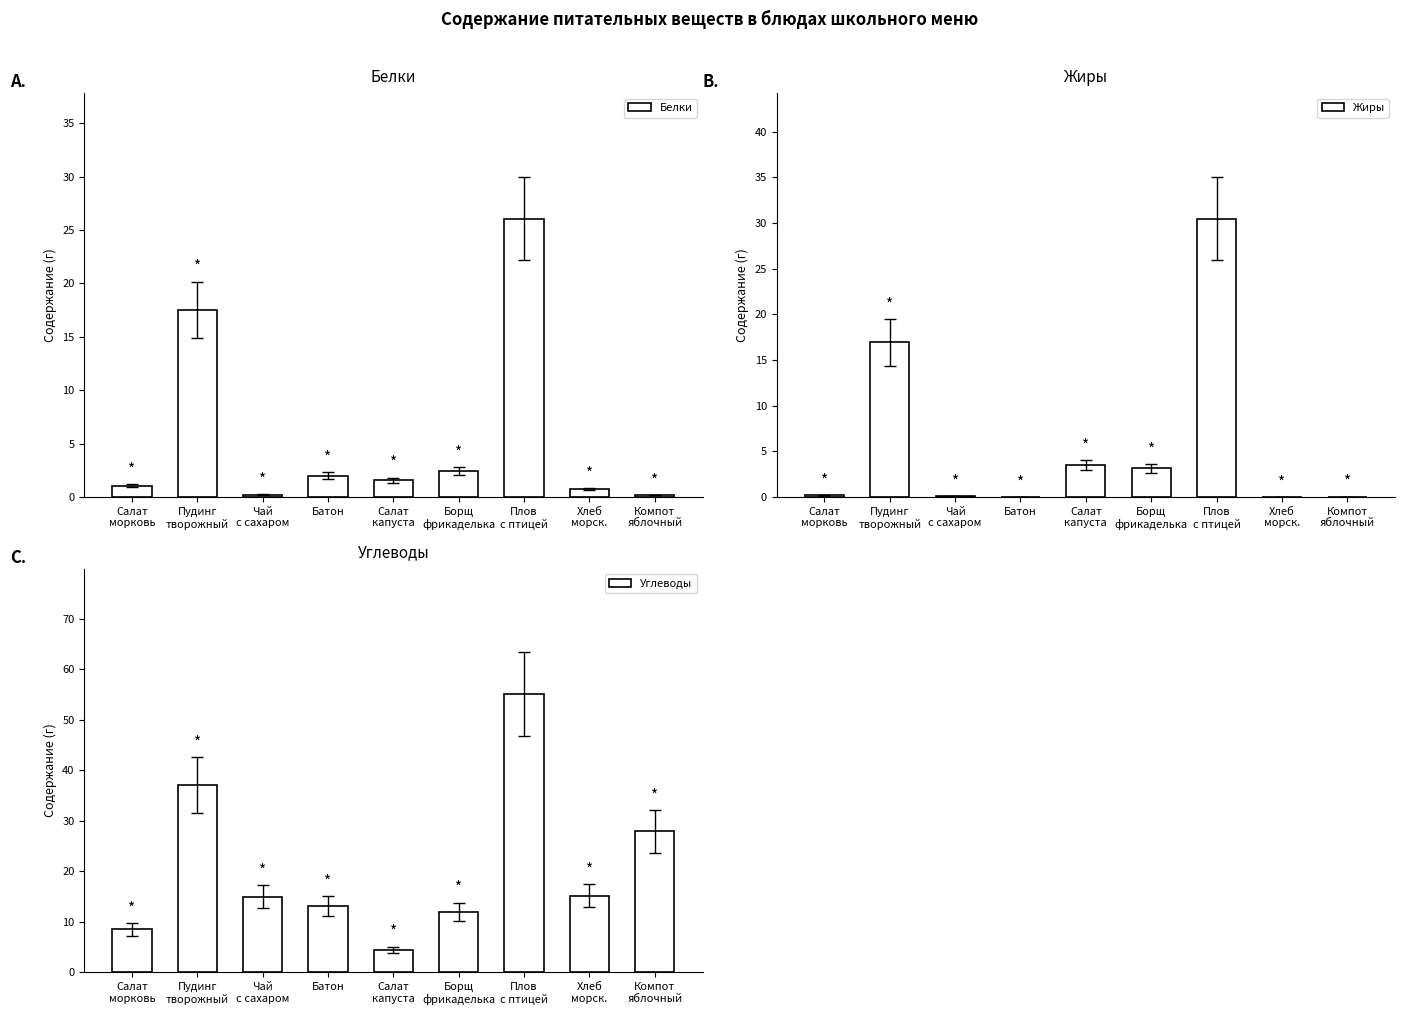

The Углеводы series shows 53.5 at Пудинг
творожный. True or false?

False